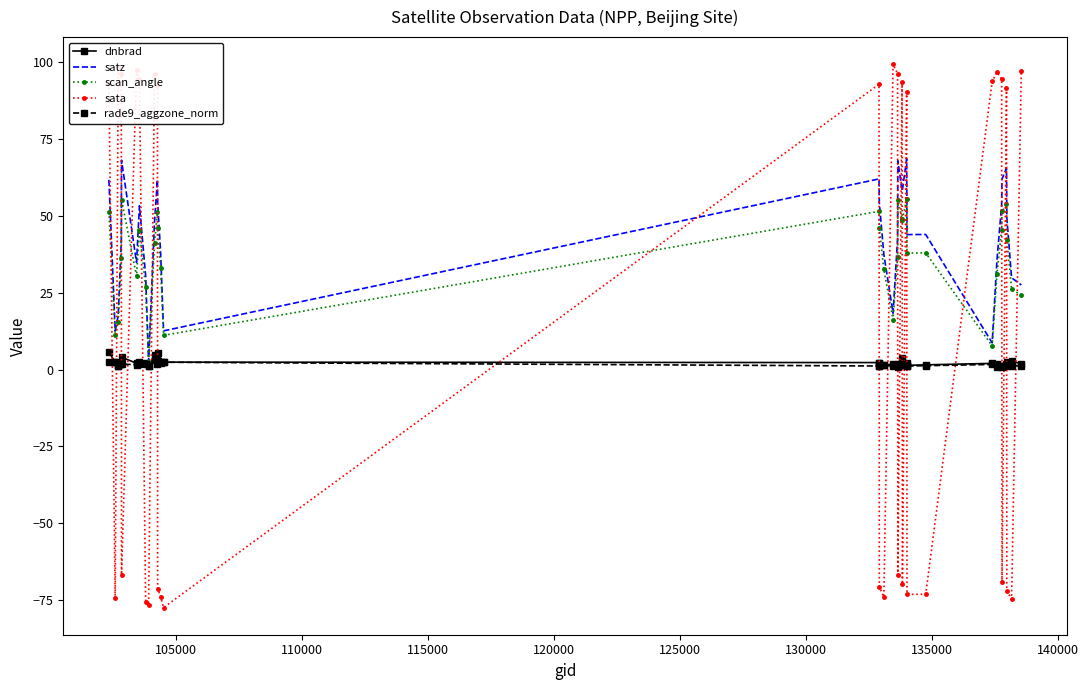

What are all the series names shown in the legend?

dnbrad, satz, scan_angle, sata, rade9_aggzone_norm